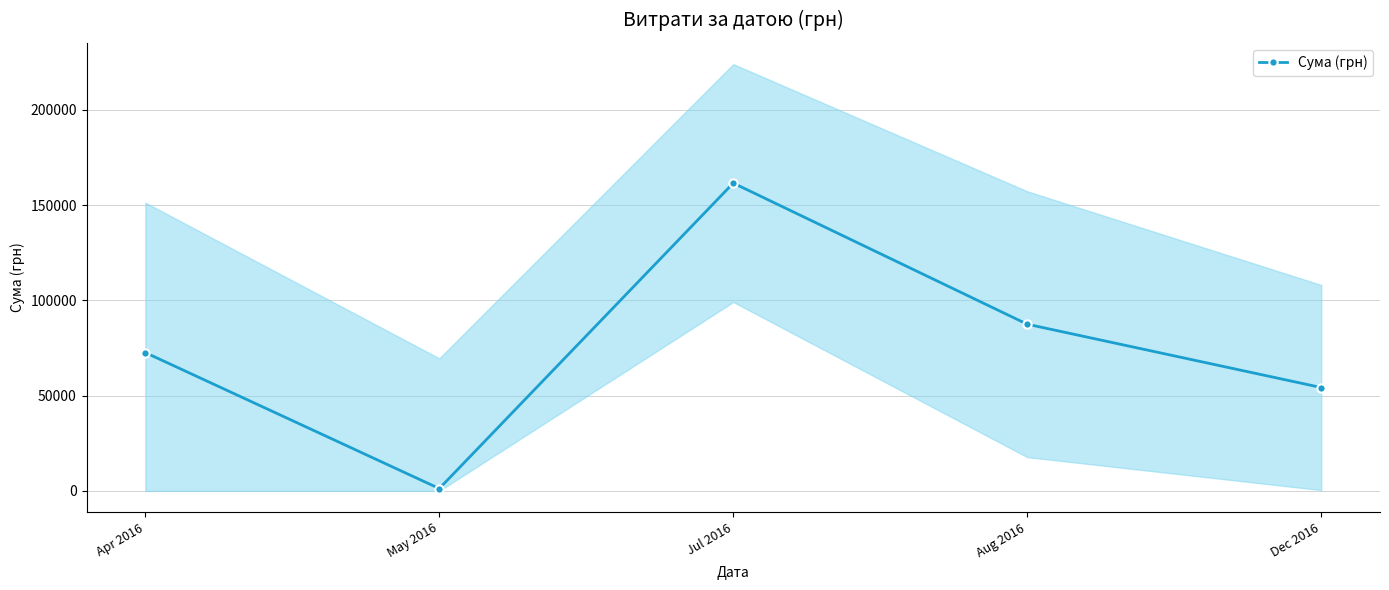

Count the number of categories in the chart.

5